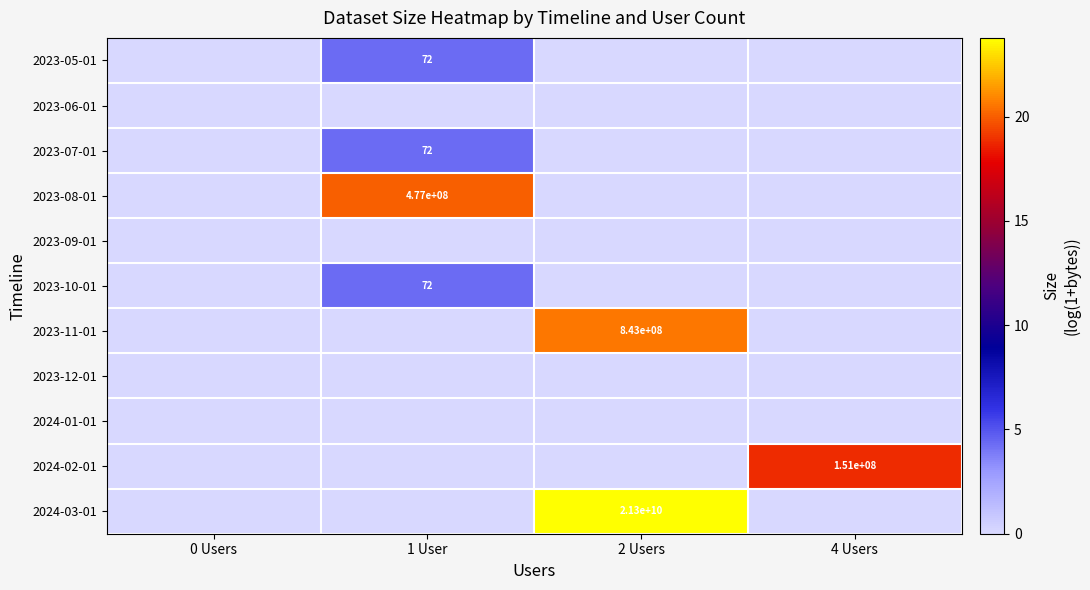

Is it true that 2023-08-01 equals 477000000 at 1 User?

True